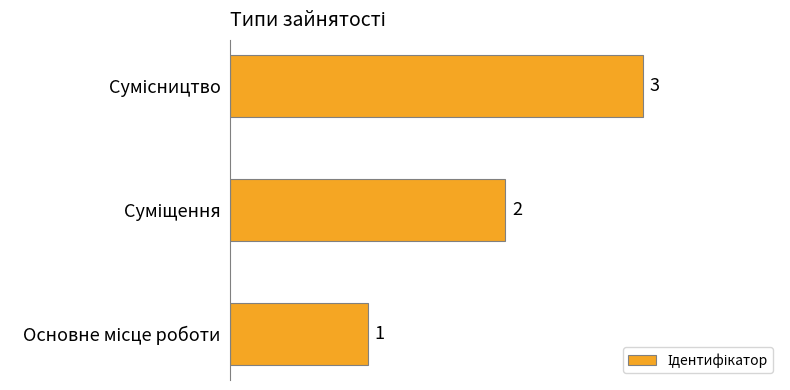

How many values are between 1 and 3?

3